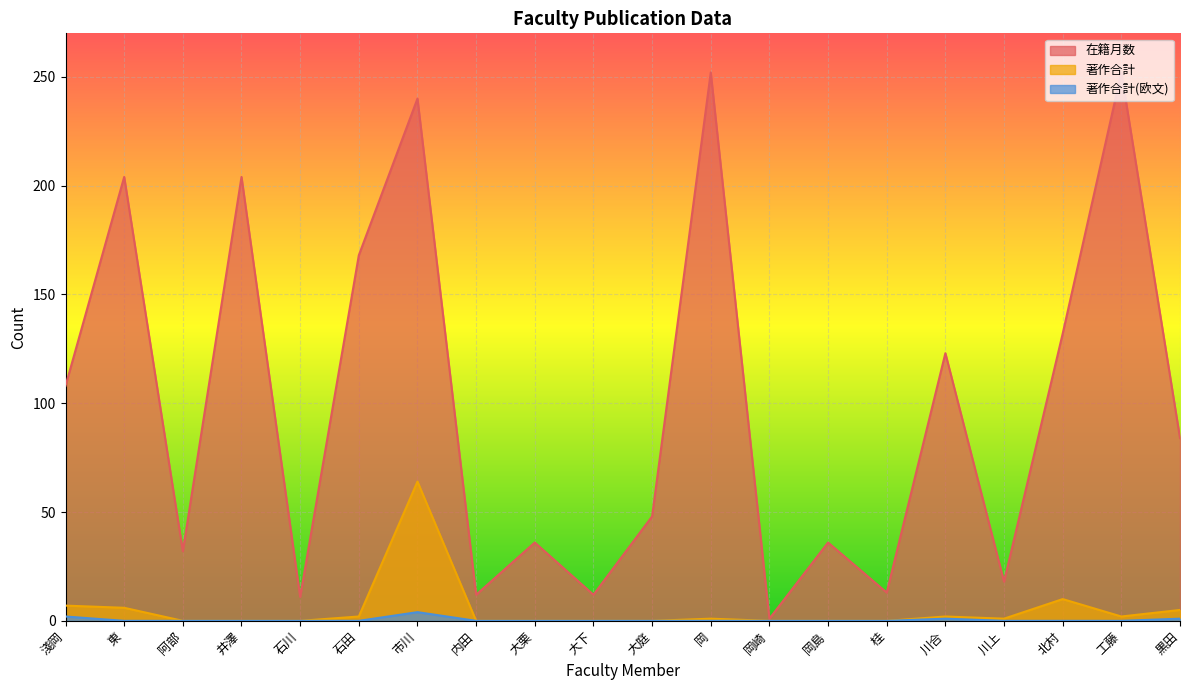

At which category is the sum across all series the highest?

市川